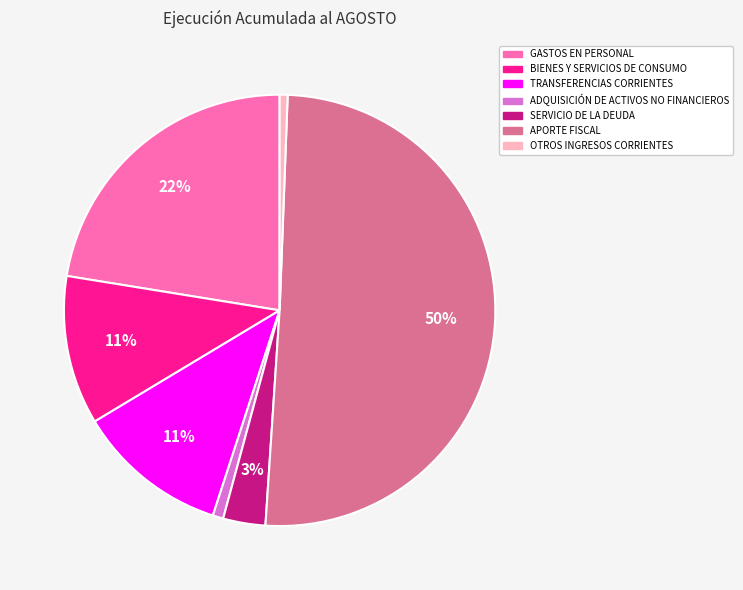

What is the largest slice in the pie chart?

APORTE FISCAL